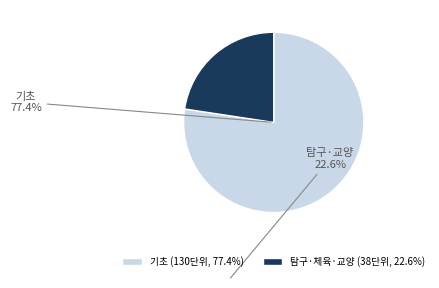

Do 기초 (130단위, 77.4%) and 탐구·체육·교양 (38단위, 22.6%) together represent more than half of the pie?

Yes